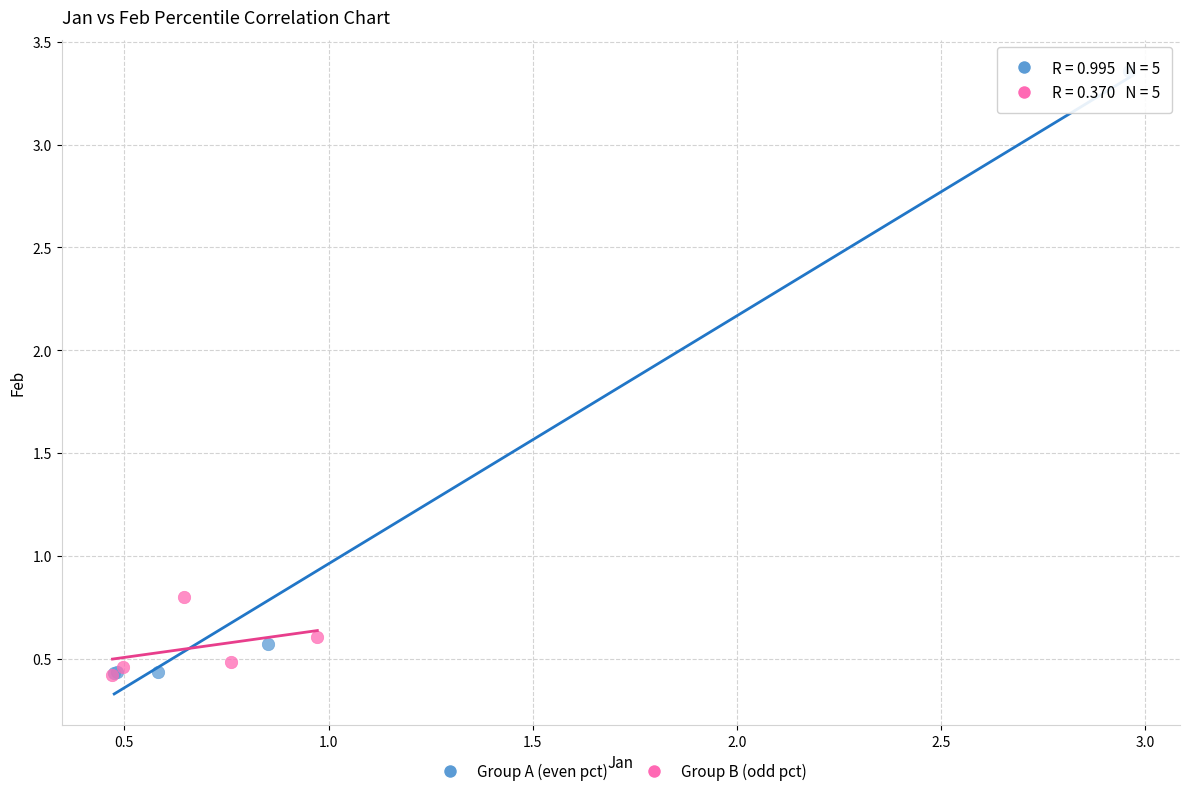

Which series has the largest Y range (max minus min)?

Group A (even pct)